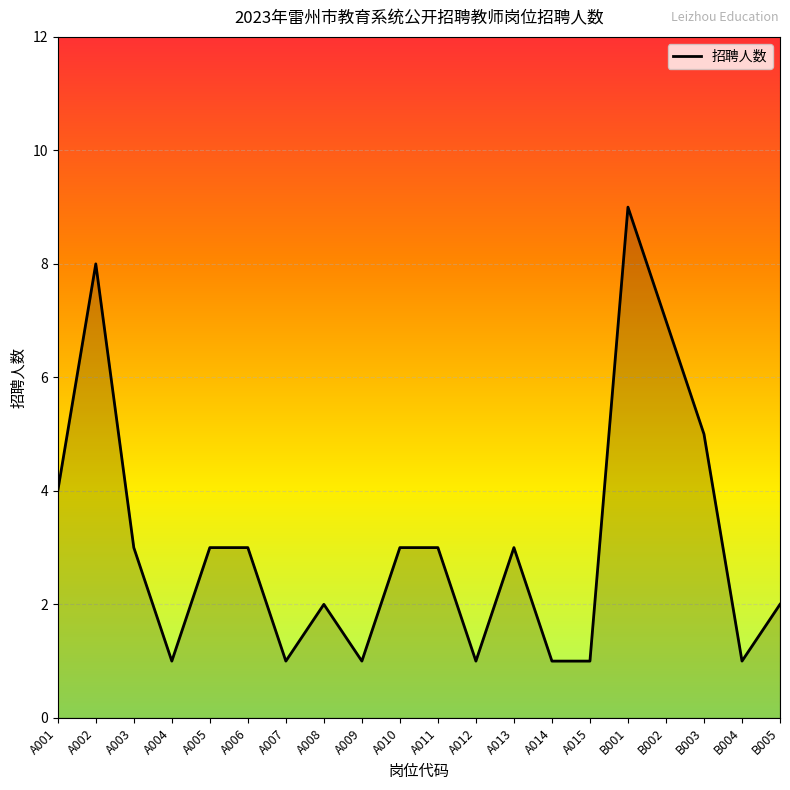

List the labels in order of value, largest first.

B001, A002, B002, B003, A001, A003, A005, A006, A010, A011, A013, A008, B005, A004, A007, A009, A012, A014, A015, B004